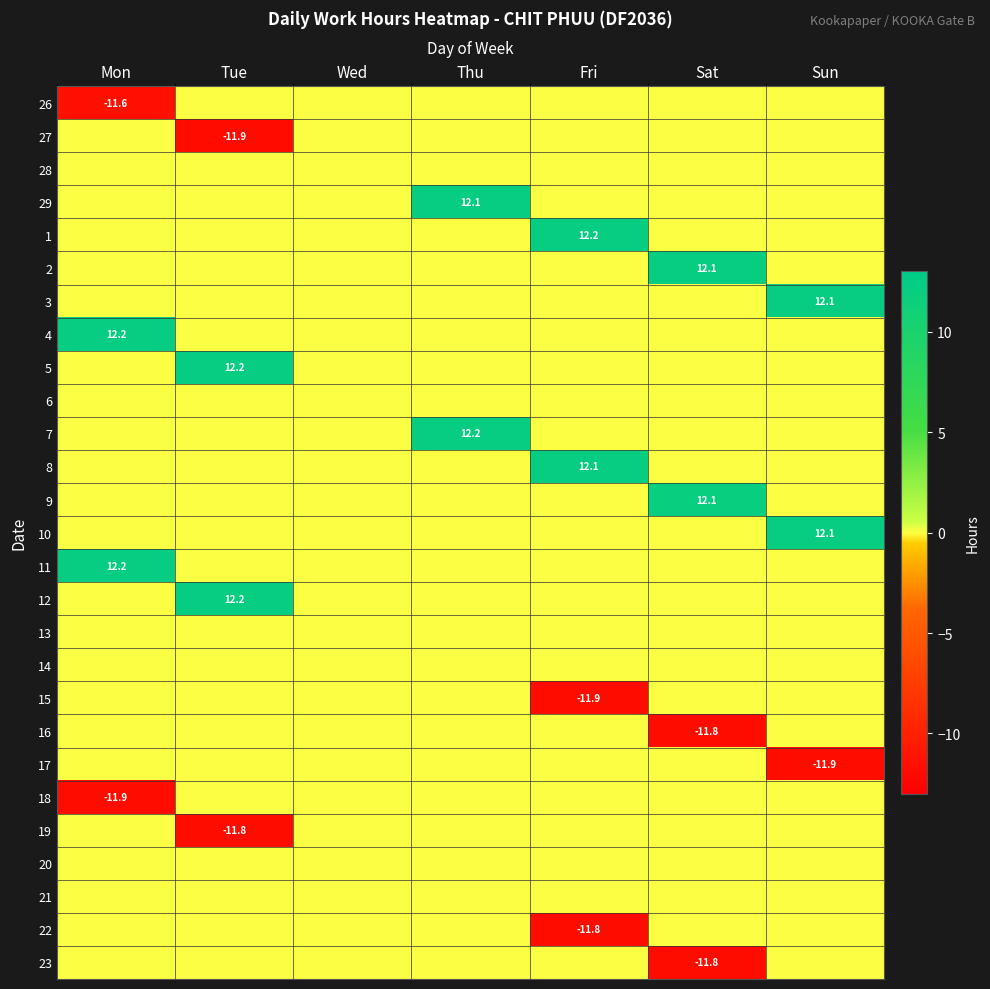

Is it true that 16 equals -6.8 at Fri?

False